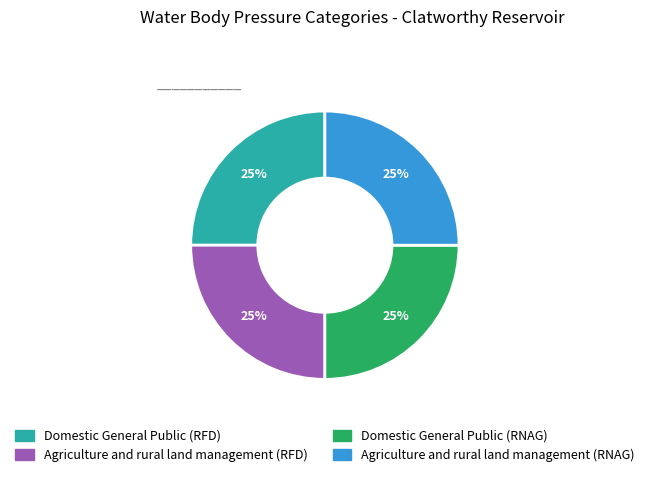

Is Agriculture and rural land management (RNAG) the majority of the pie?

No